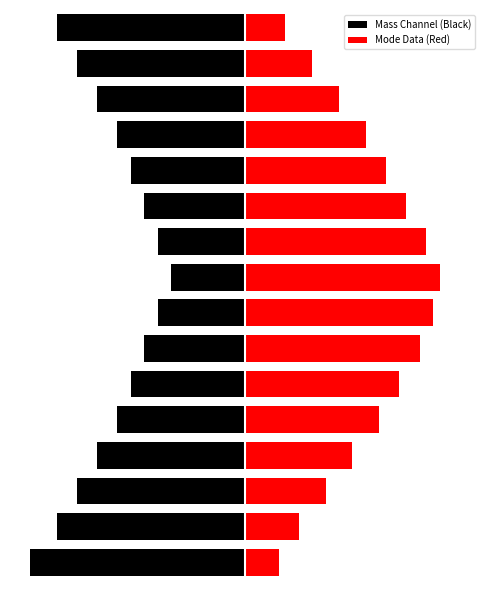

At which category is the sum across all series the highest?

8